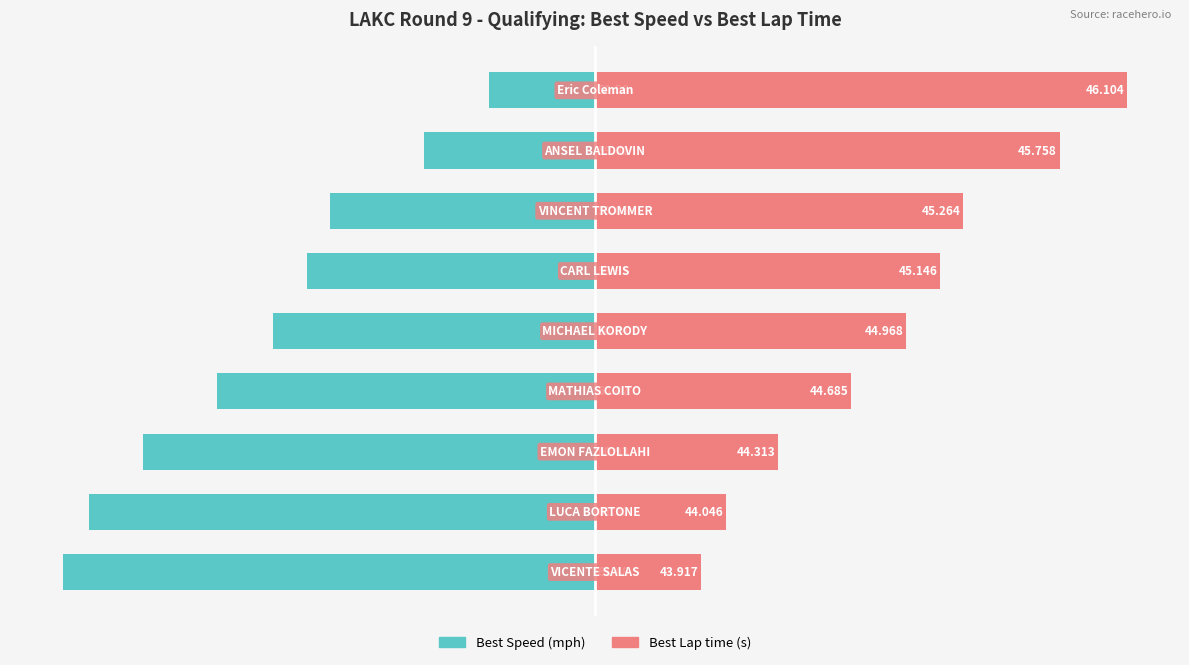

List the series in order of their overall mean, lowest first.

Best Speed, Best Lap time (s)